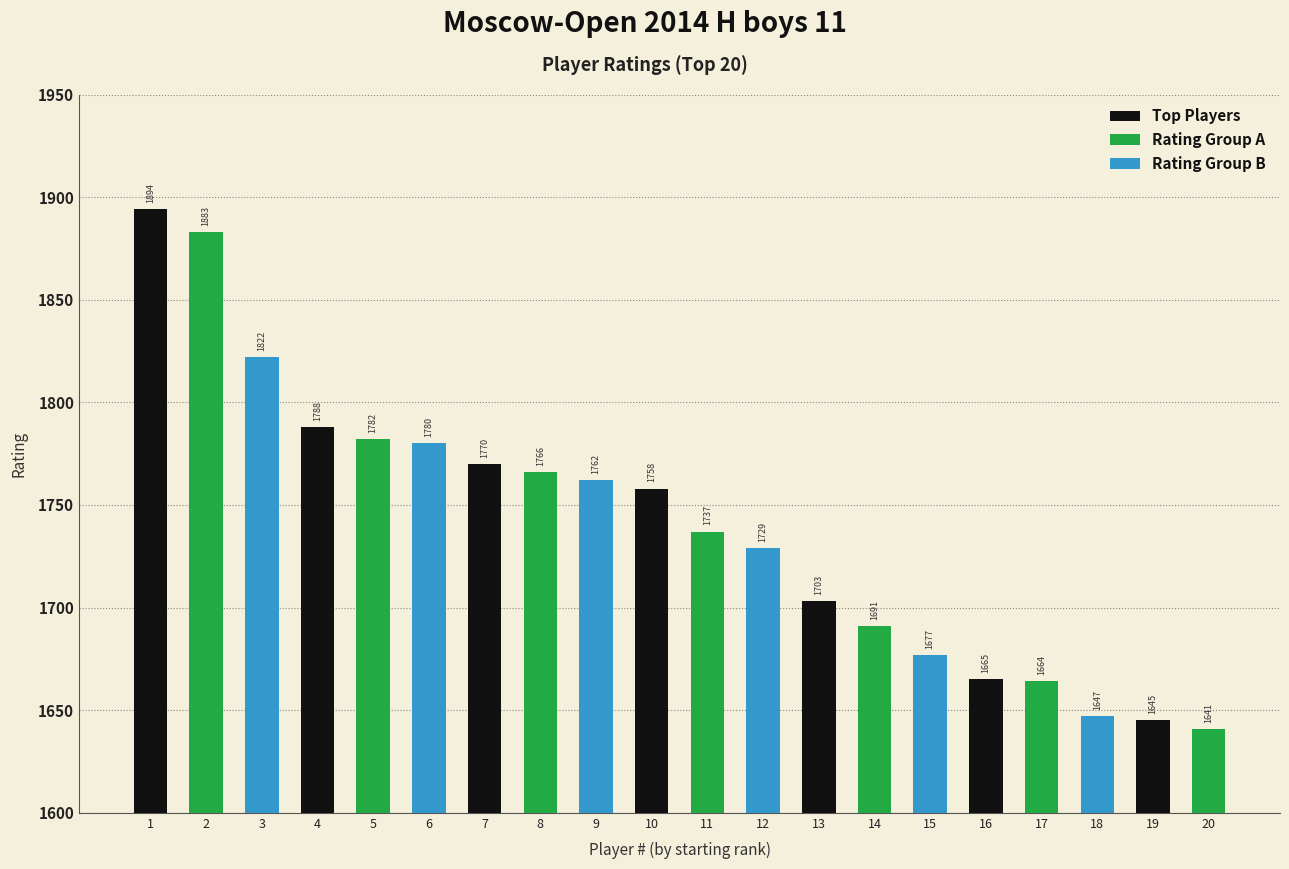

What is the difference between the maximum and minimum values?

253